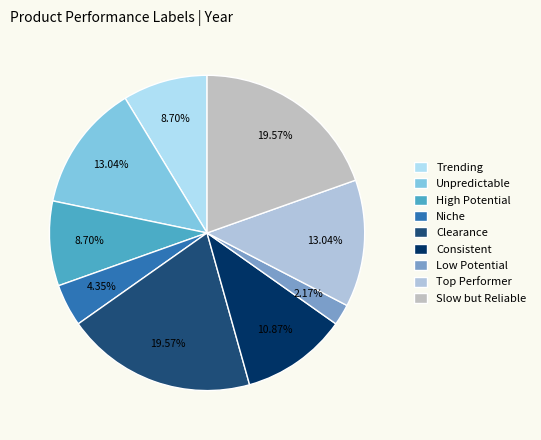

Is there a majority slice in this chart?

No